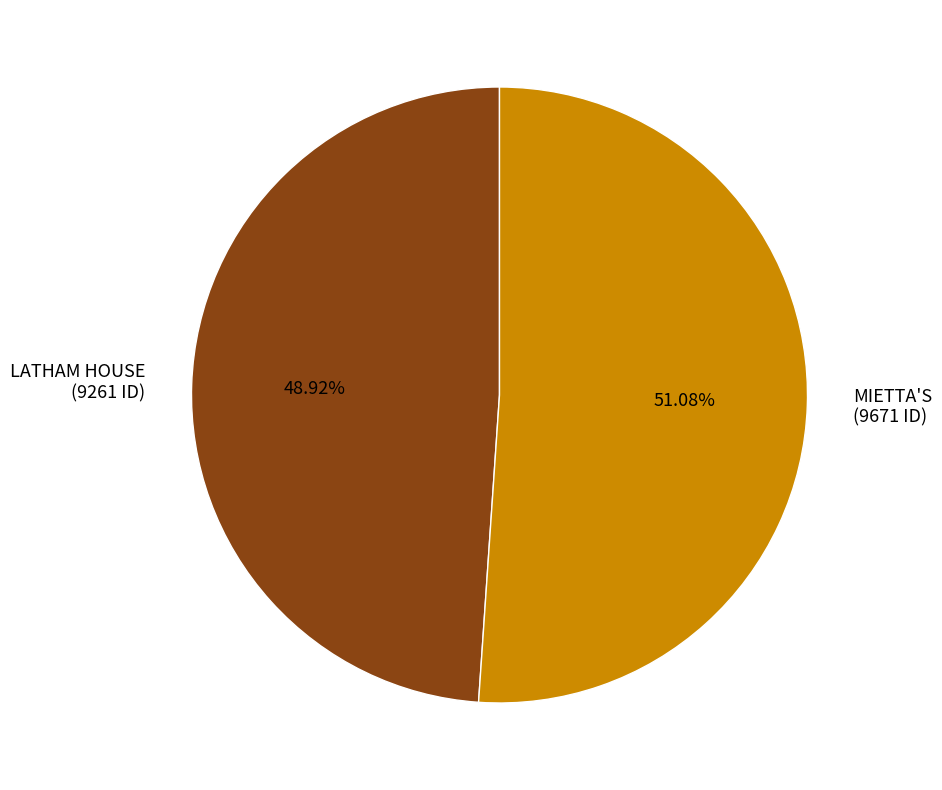

What is the largest slice in the pie chart?

MIETTA'S